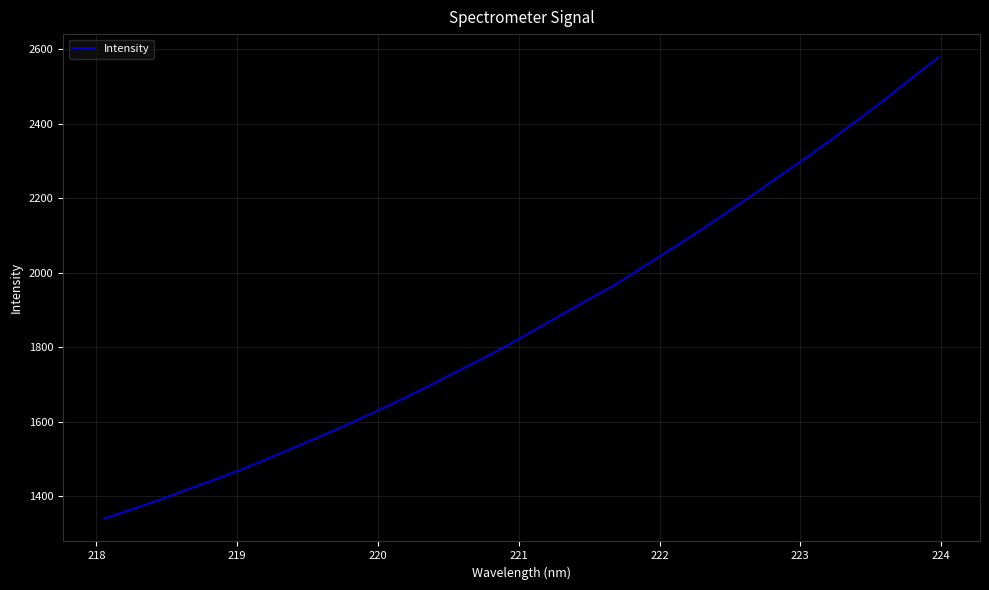

What is the minimum value shown in the chart?

1340.2